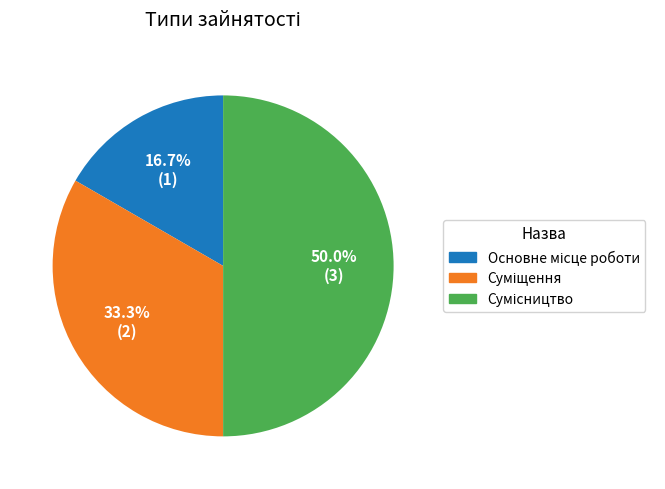

Which has a higher value, Суміщення or Основне місце роботи?

Суміщення